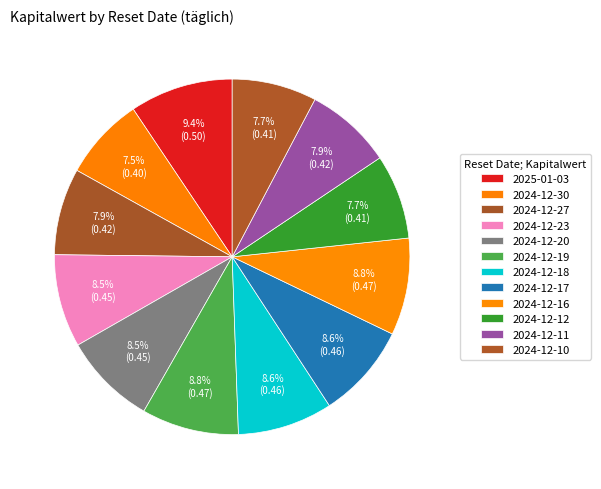

Count the number of slices in the pie.

12